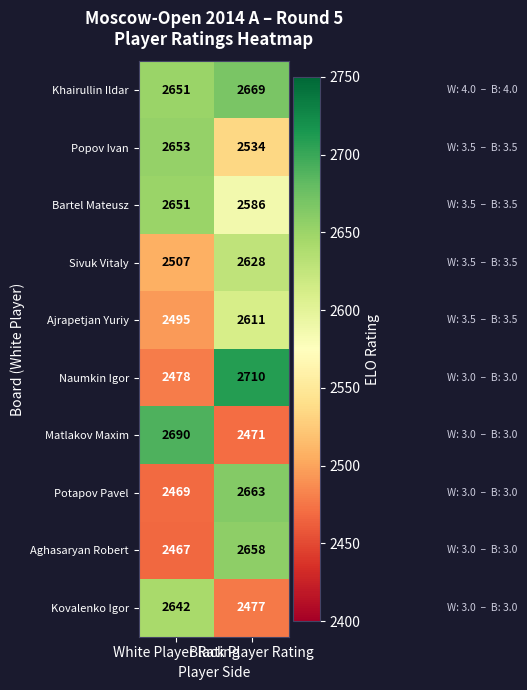

Which series has the widest spread of values?

Naumkin Igor